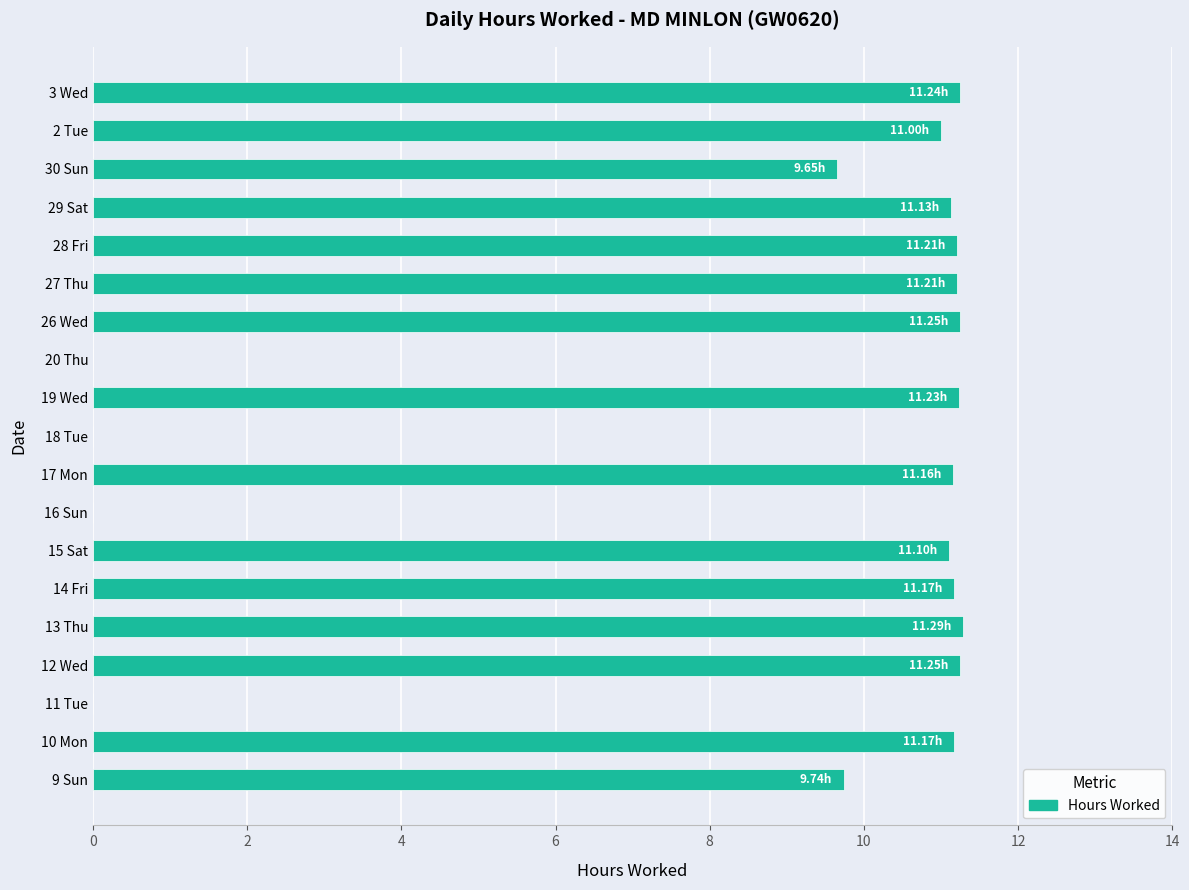

What is the ratio of the value at 10 Mon to the value at 19 Wed?

1.0